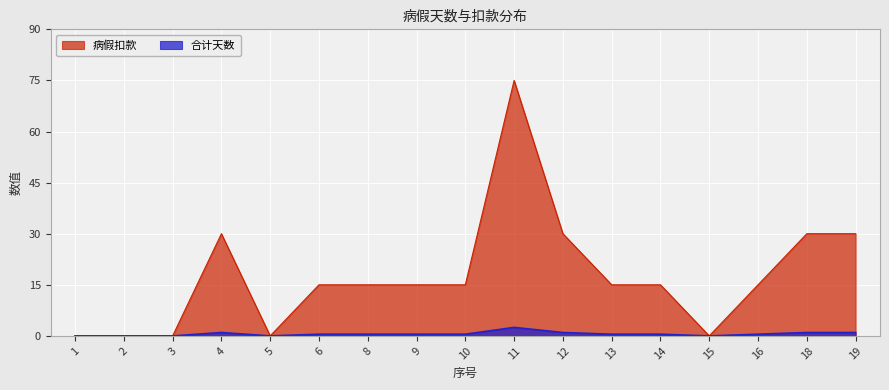

At which label does 合计天数 first exceed 15?

4